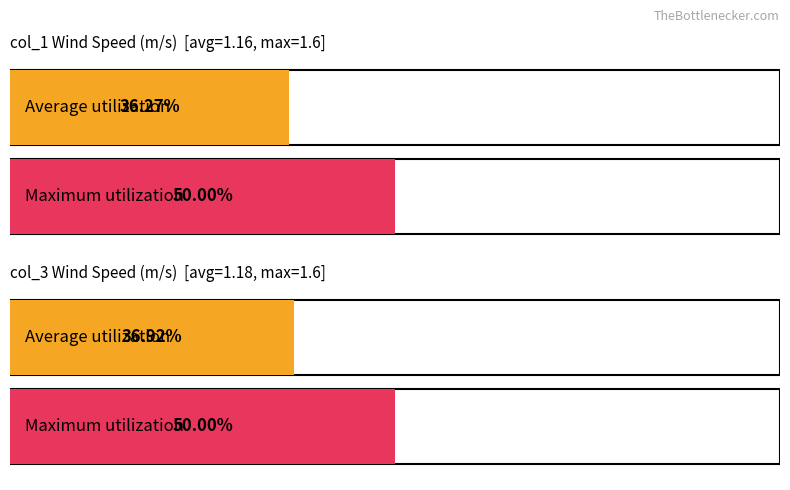

The value of Average utilization at 3 is 2.0. True or false?

False